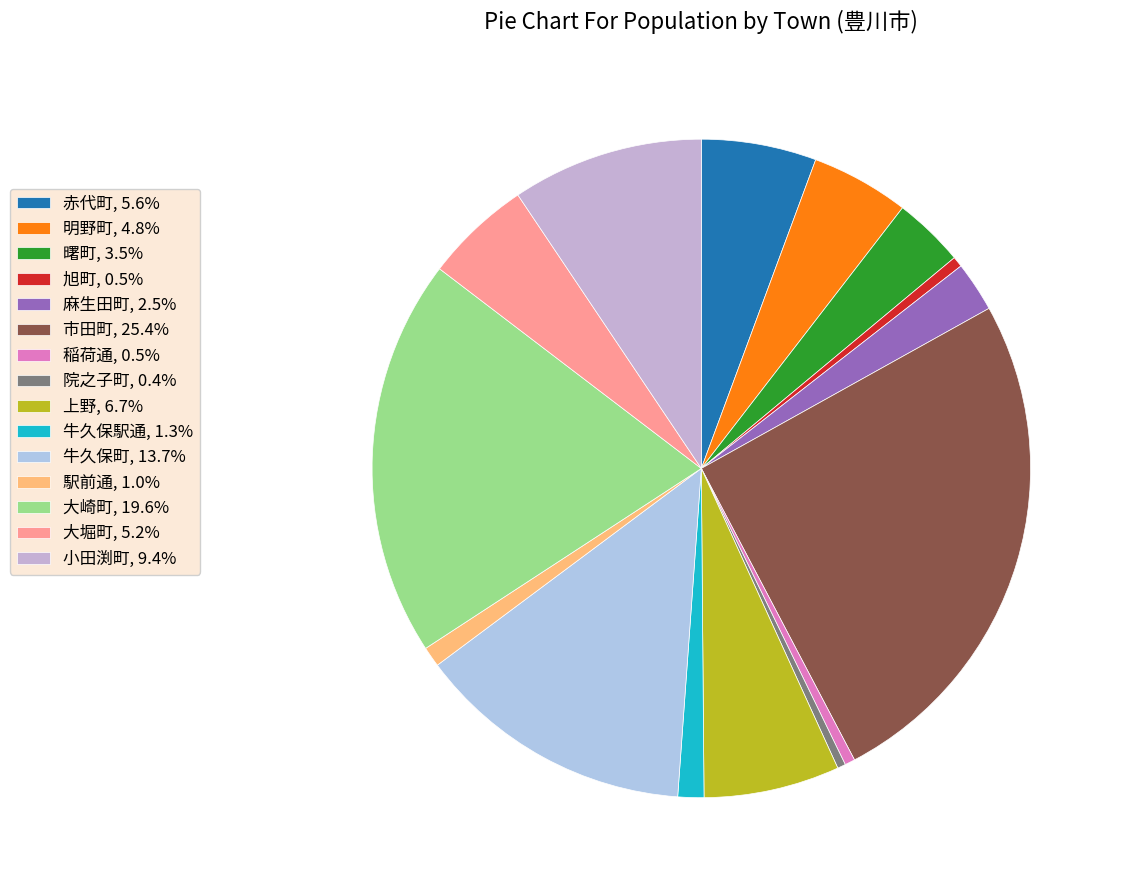

Is there a majority slice in this chart?

No